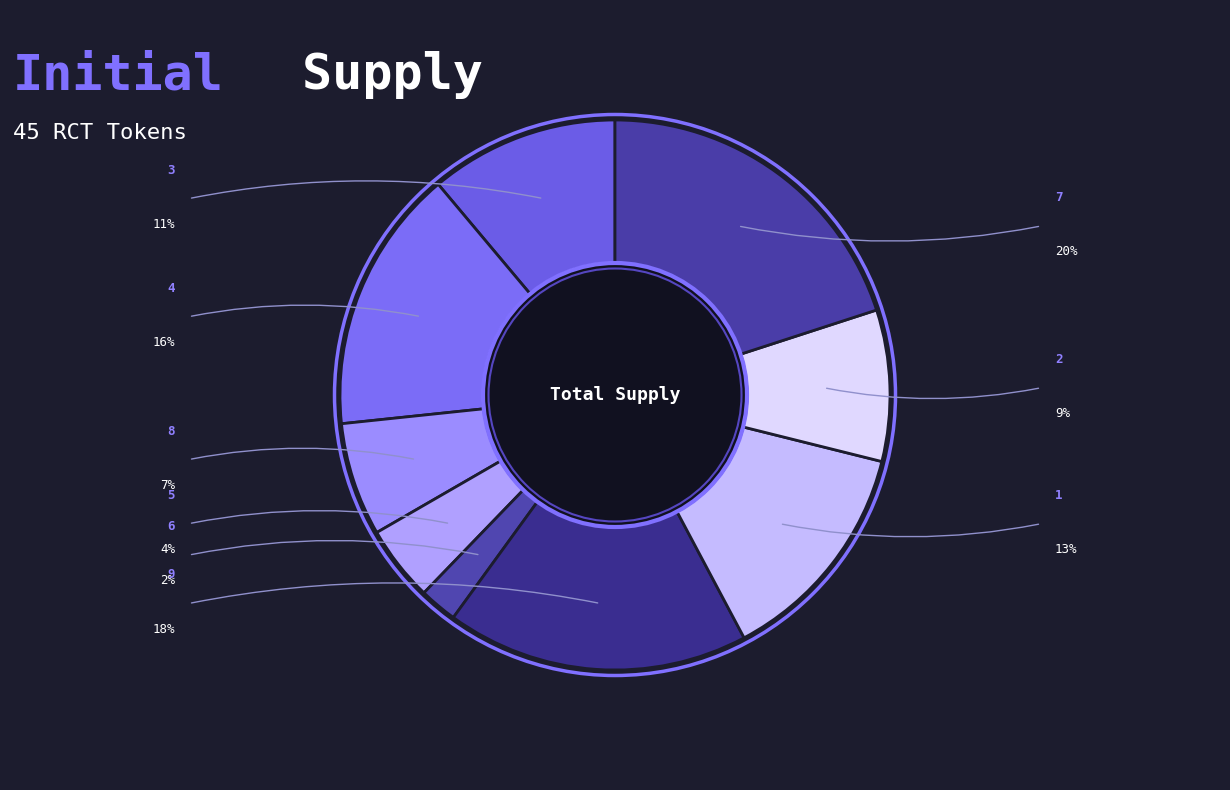

Is it true that 2 is 19% of the pie?

False